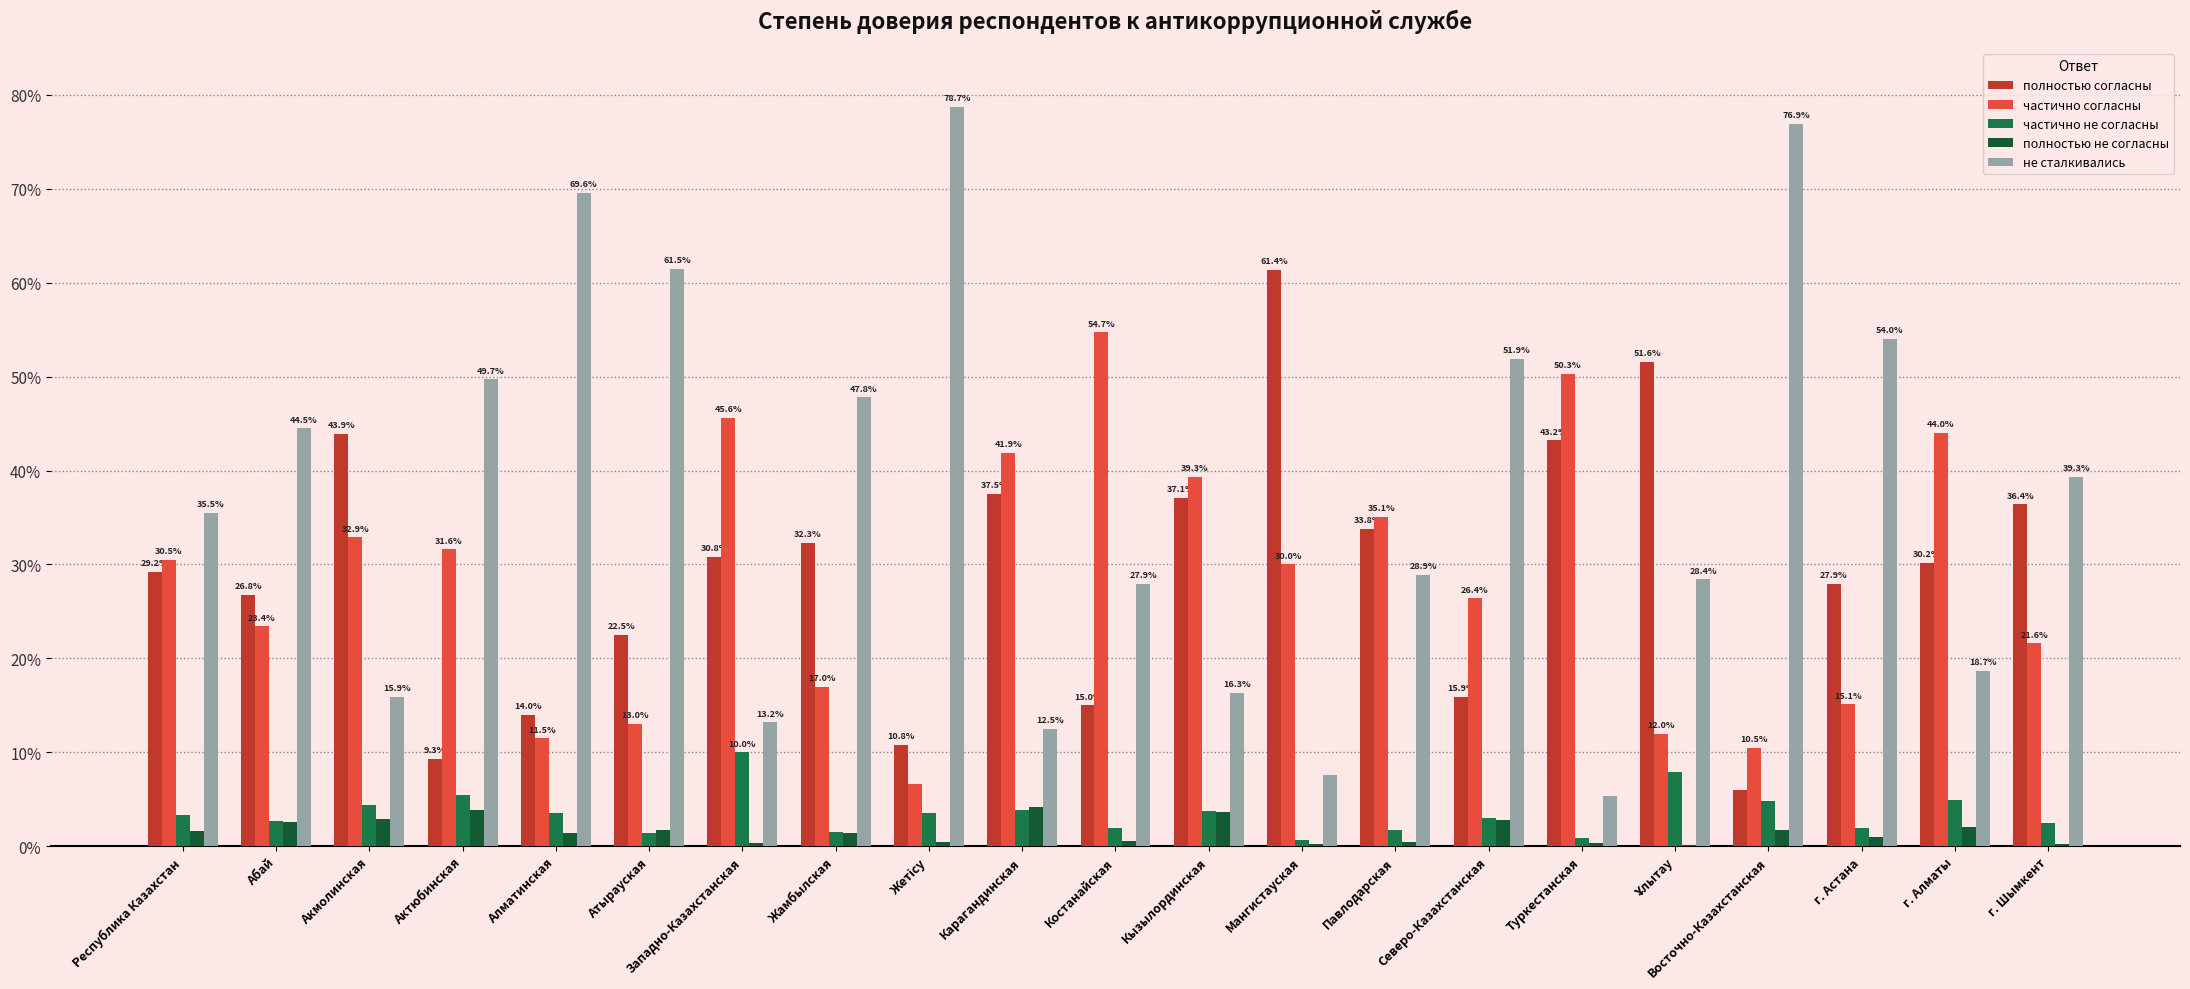

What is the sum of all частично согласны values?

593.0